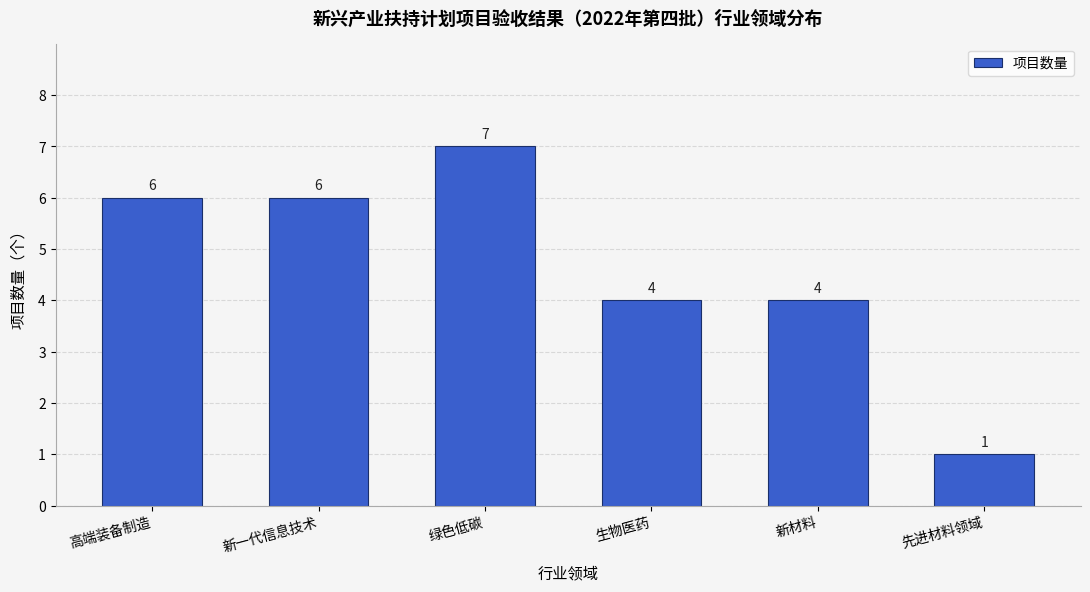

Reading left to right, transcribe all the data shown in this chart.

高端装备制造=6	新一代信息技术=6	绿色低碳=7	生物医药=4	新材料=4	先进材料领域=1